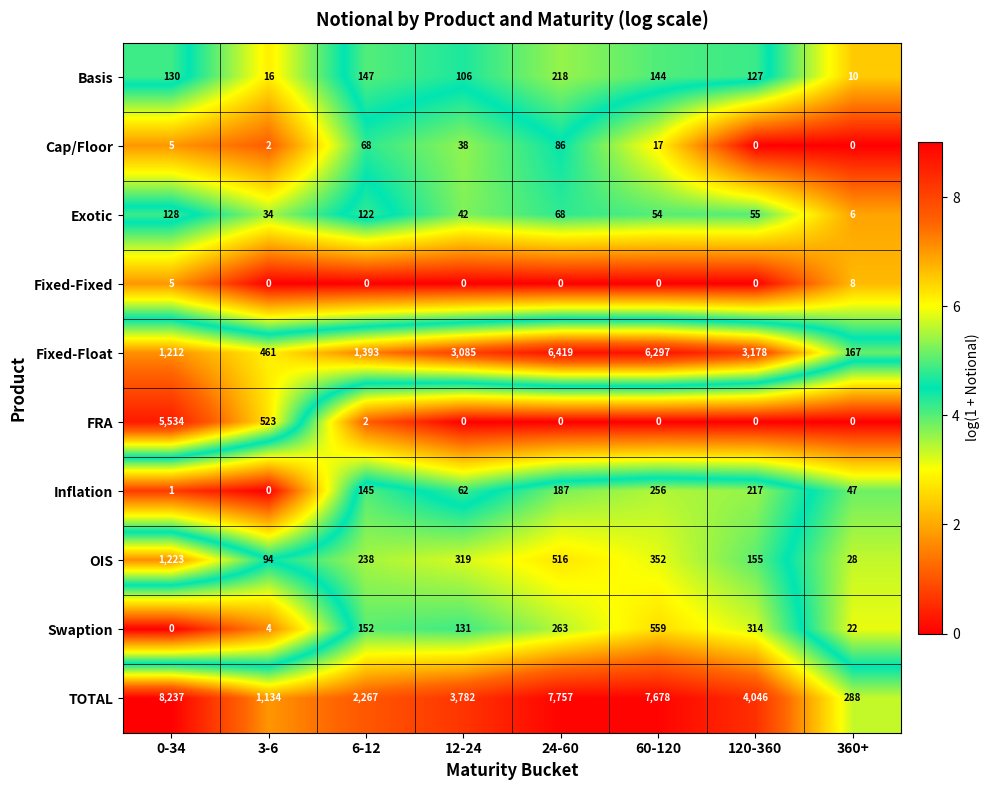

At which label is Exotic closest to 67?

24-60